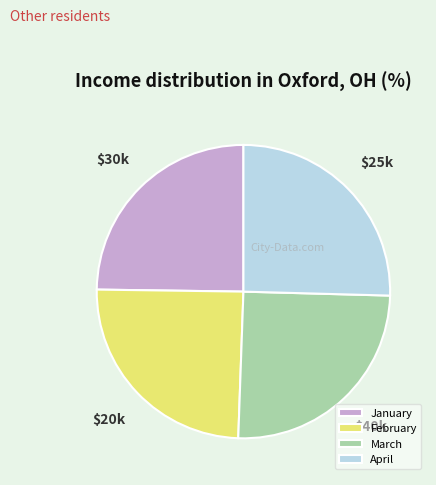

Does January represent more than half of the total?

No